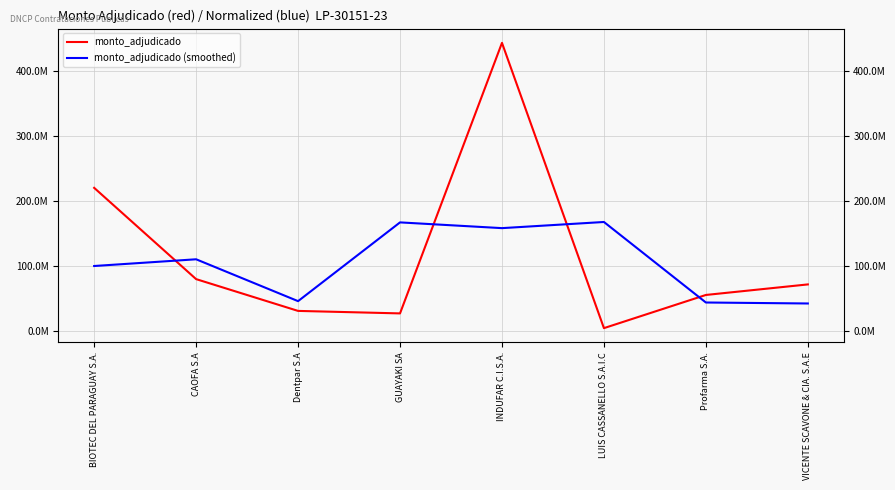

What is the total value across all series at VICENTE SCAVONE & CIA. S.A.E?

114100000.0